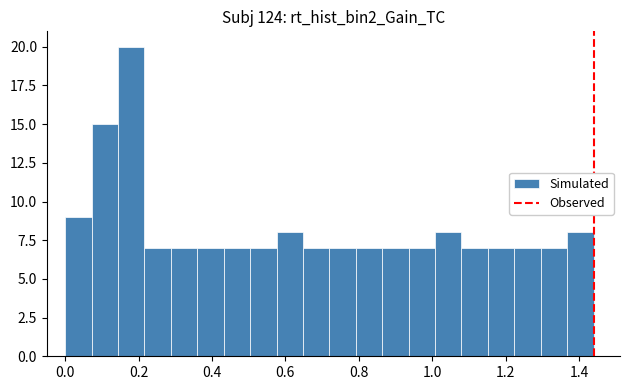

Read against the x-axis, roughly where is the centre of the tallest bar?

0.18